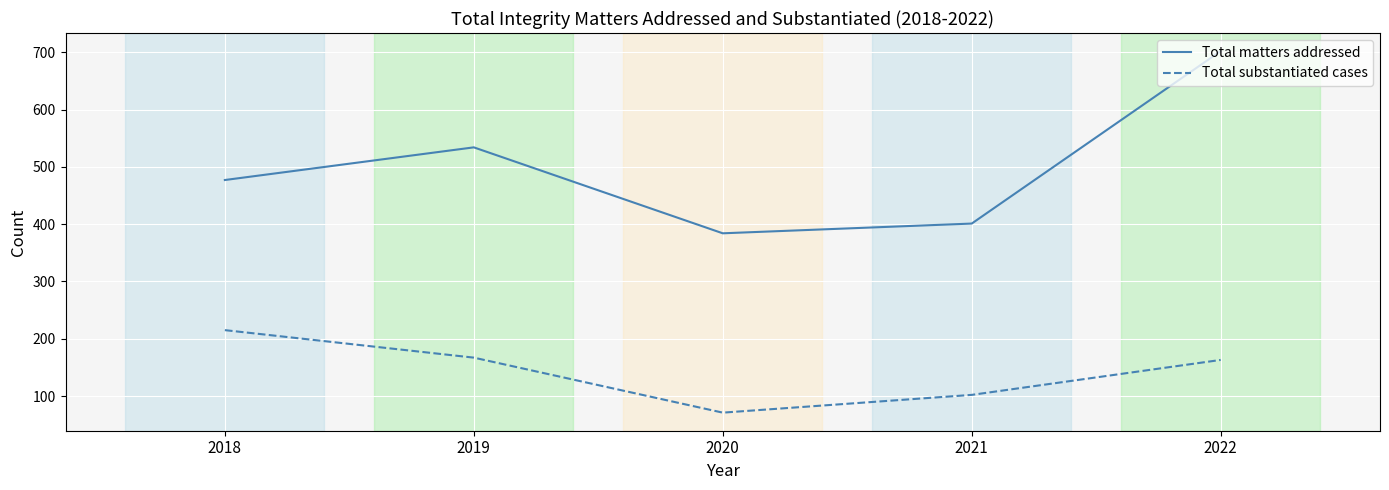

Count the number of categories in the chart.

5